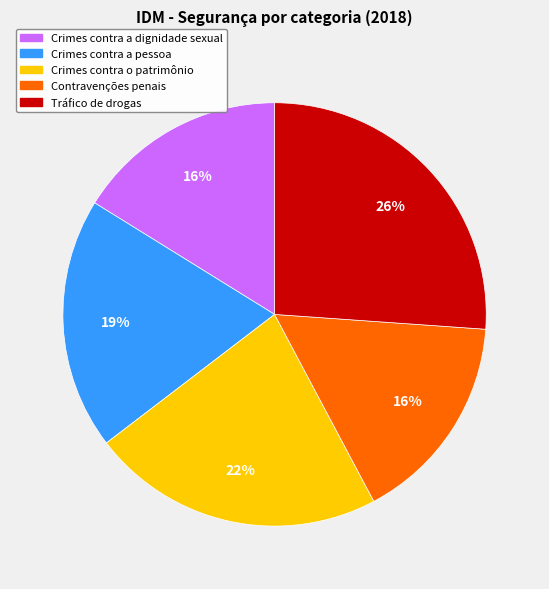

To the nearest percent, what is the average slice percentage?

20%